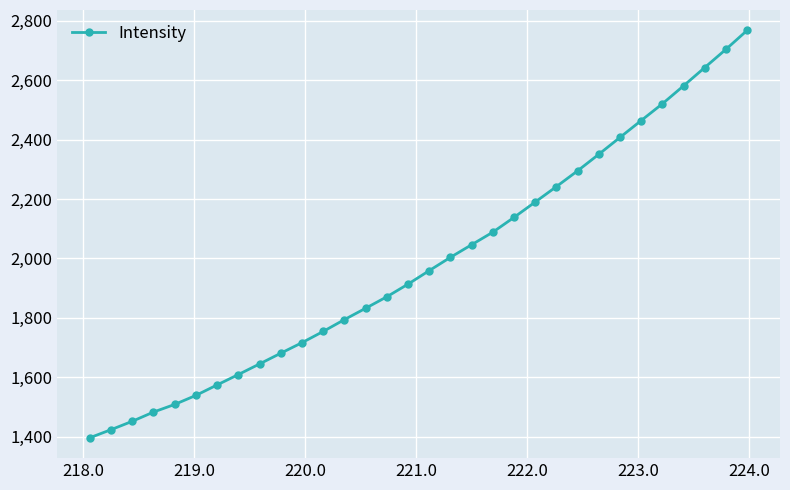

What is the value of the 22nd point from the left?

2189.8